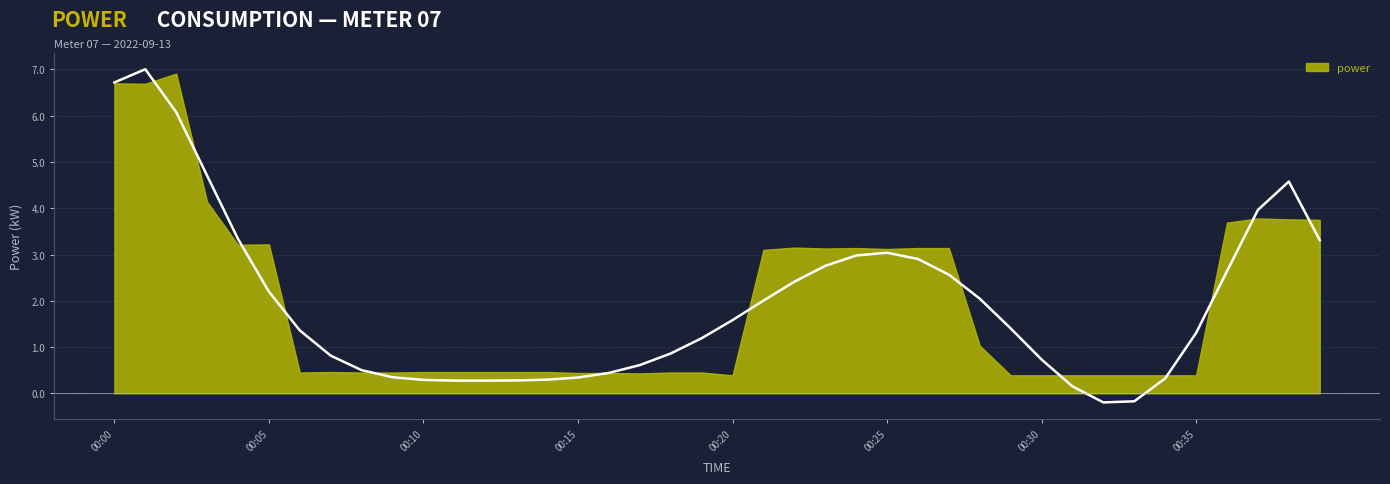

Rank the categories by value from highest to lowest.

00:02, 00:00, 00:01, 00:03, 00:37, 00:38, 00:39, 00:36, 00:05, 00:04, 00:22, 00:24, 00:26, 00:27, 00:23, 00:25, 00:21, 00:28, 00:07, 00:10, 00:11, 00:12, 00:13, 00:14, 00:06, 00:08, 00:09, 00:18, 00:19, 00:15, 00:16, 00:17, 00:20, 00:29, 00:30, 00:31, 00:32, 00:33, 00:34, 00:35